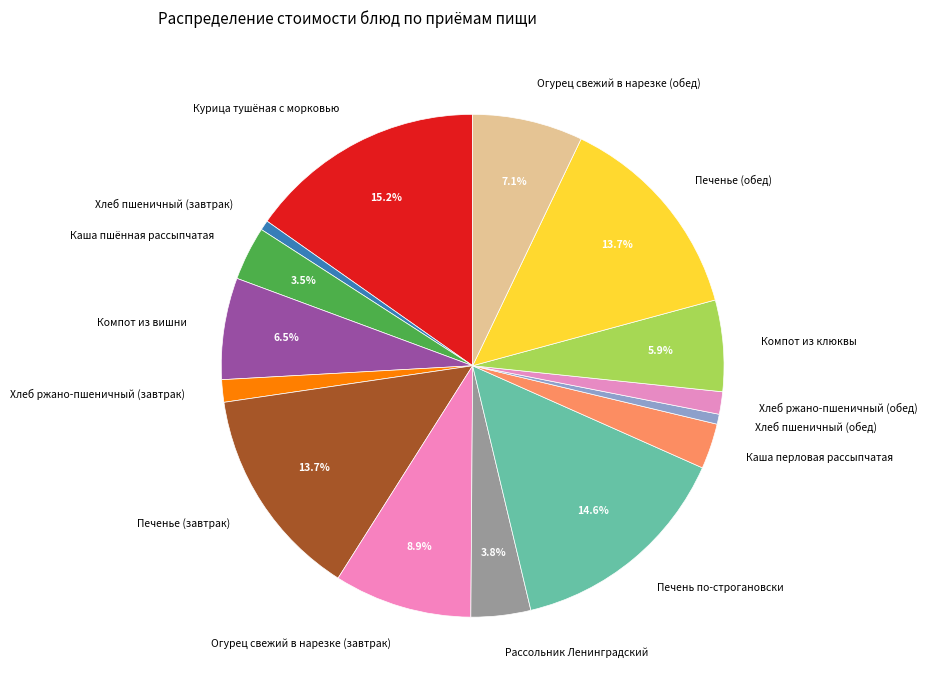

Combined, do Компот из клюквы and Огурец свежий в нарезке (обед) account for over 50%?

No